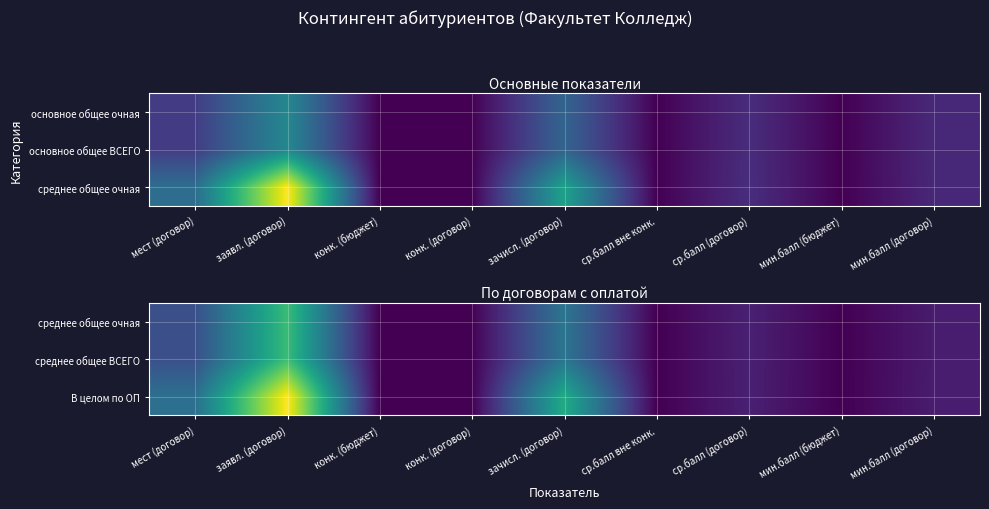

Which category has the highest value across all series?

заявл. (договор)